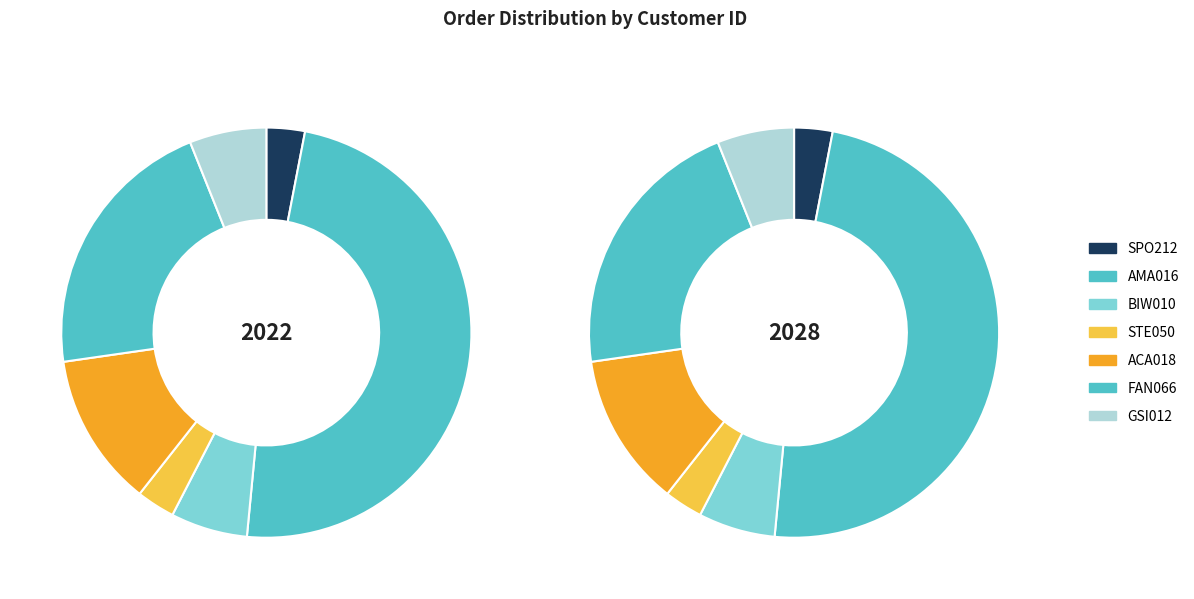

What is the smallest slice in the pie chart?

SPO212